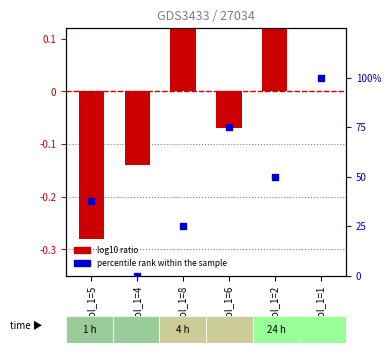

Which series contains the lowest Y value?

log10 ratio